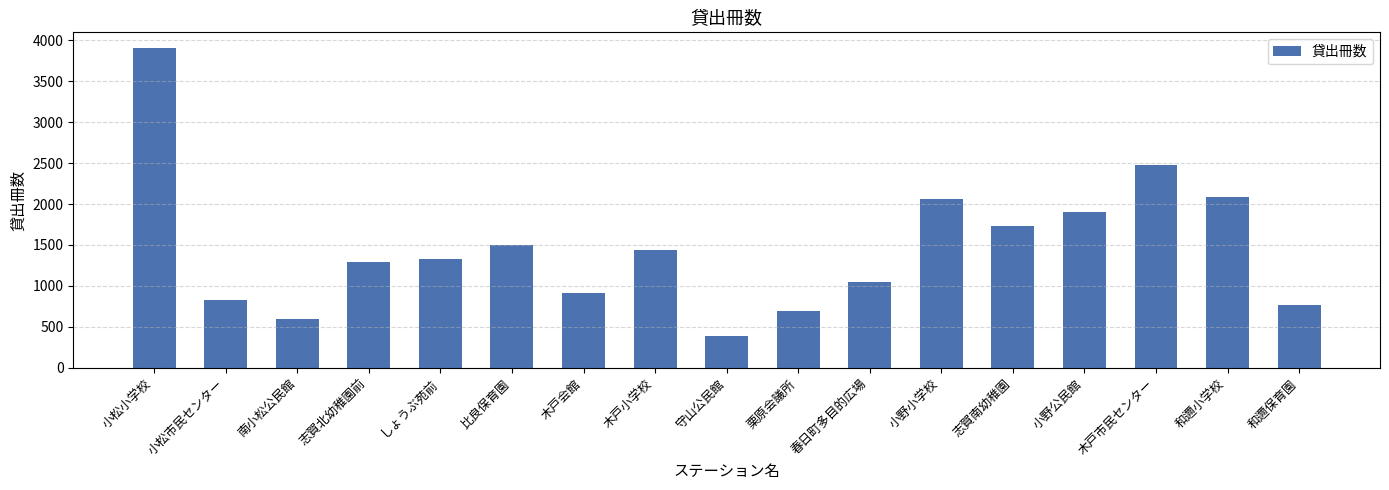

Reading left to right, what are all the values shown in this chart?

3901	832	595	1294	1324	1503	910	1444	392	694	1044	2064	1728	1905	2476	2081	763